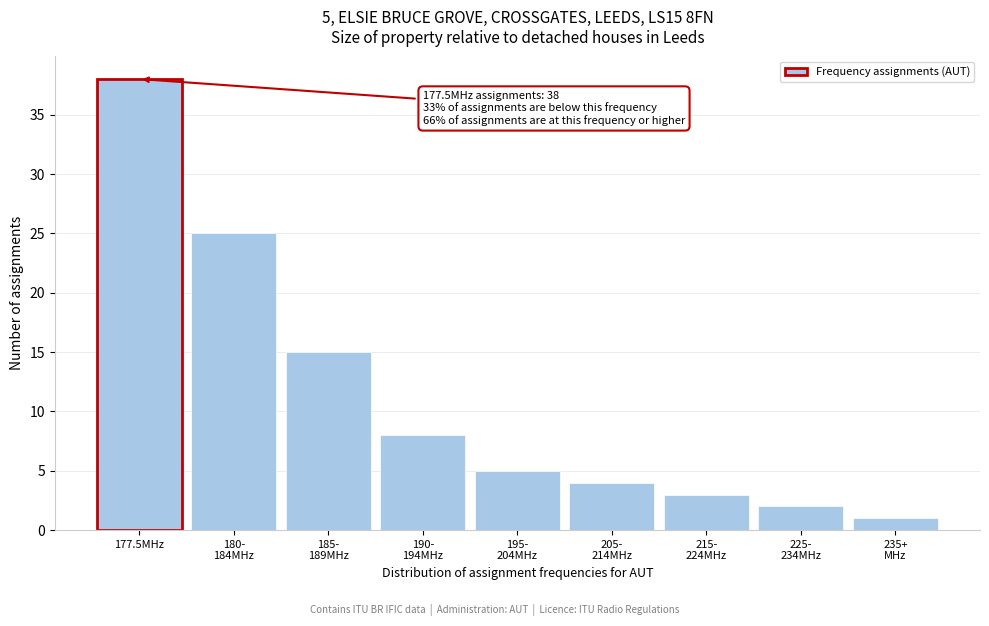

Reading left to right, list all the values displayed in this chart.

38	25	15	8	5	4	3	2	1